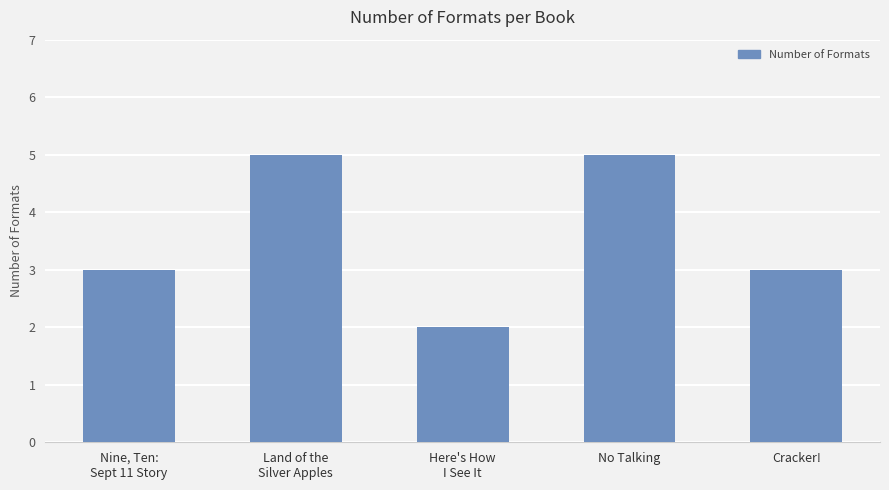

How many bars are there in total?

5